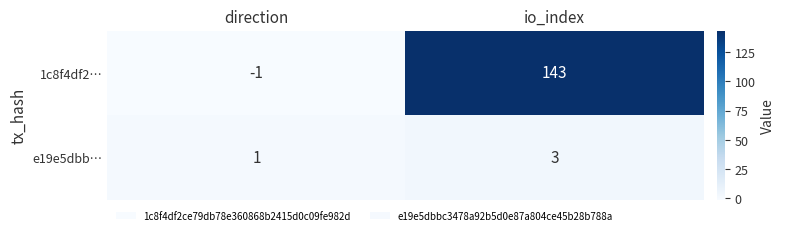

The e19e5dbb… series shows 5 at io_index. True or false?

False